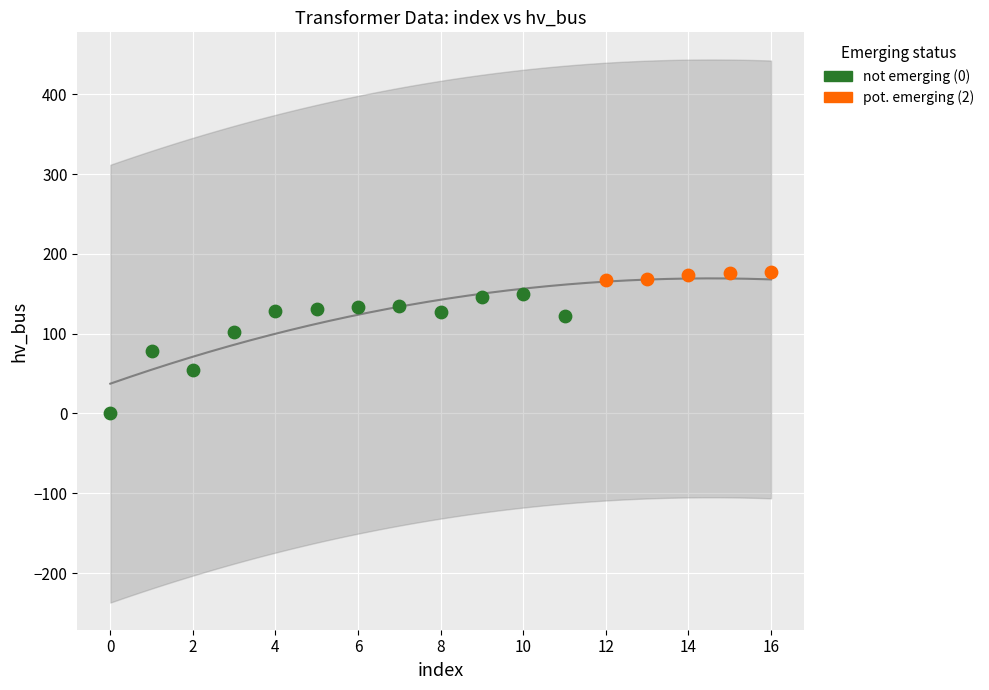

Which series has the widest spread of Y values?

not emerging (0)